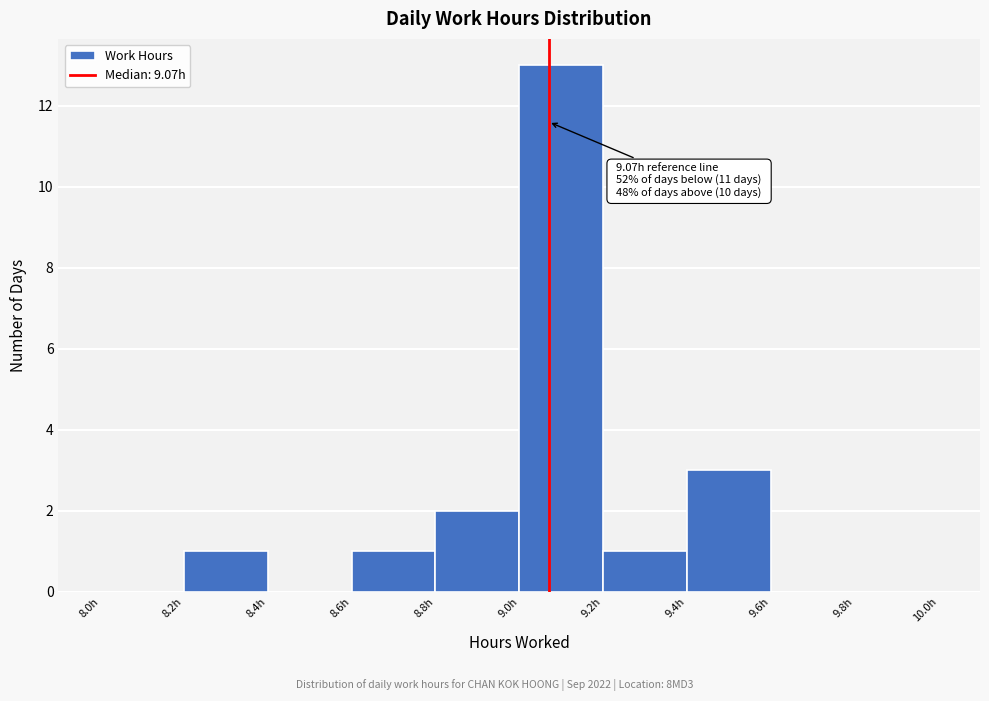

Over which range of the x-axis is the bar tallest?

9.0 to 9.2